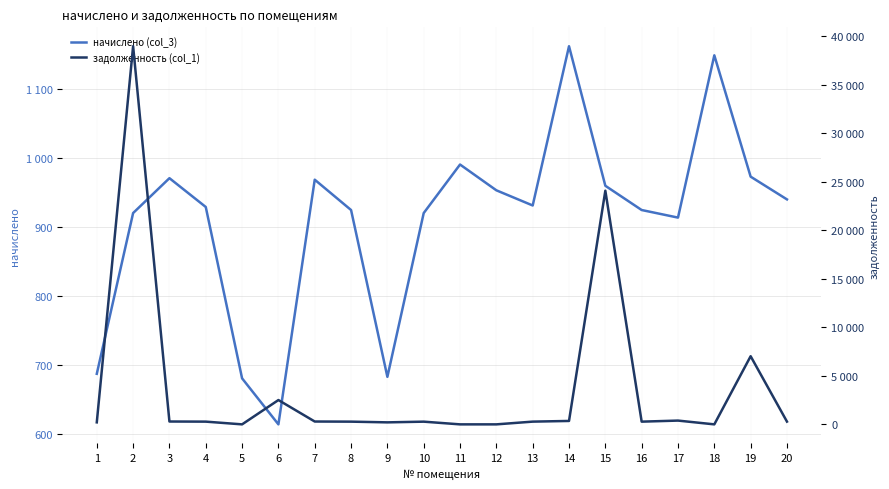

True or false: задолженность (col_1) and начислено (col_3) cross at least once.

True